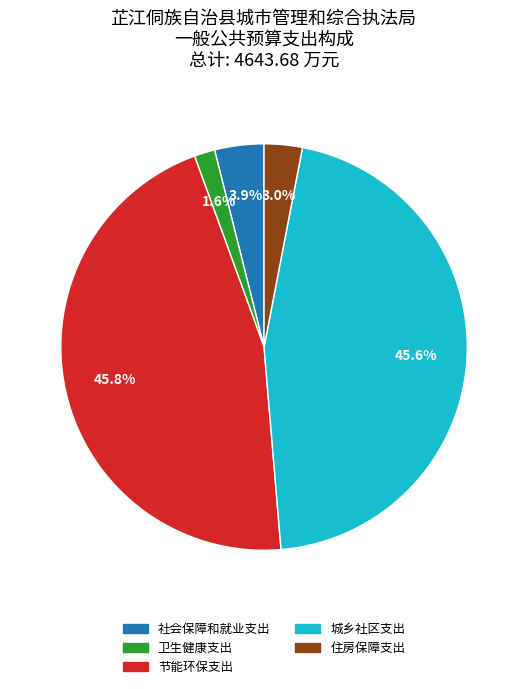

Between 卫生健康支出 and 社会保障和就业支出, which is larger?

社会保障和就业支出